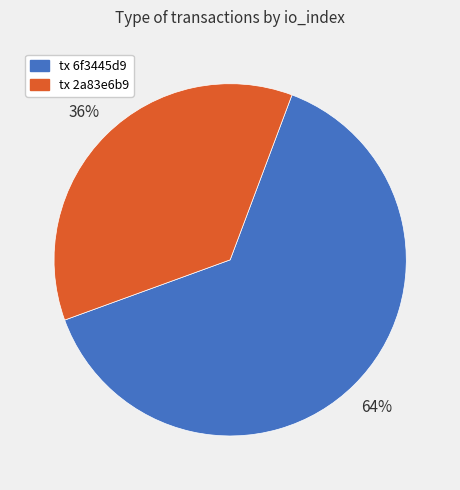

Is there a majority slice in this chart?

Yes